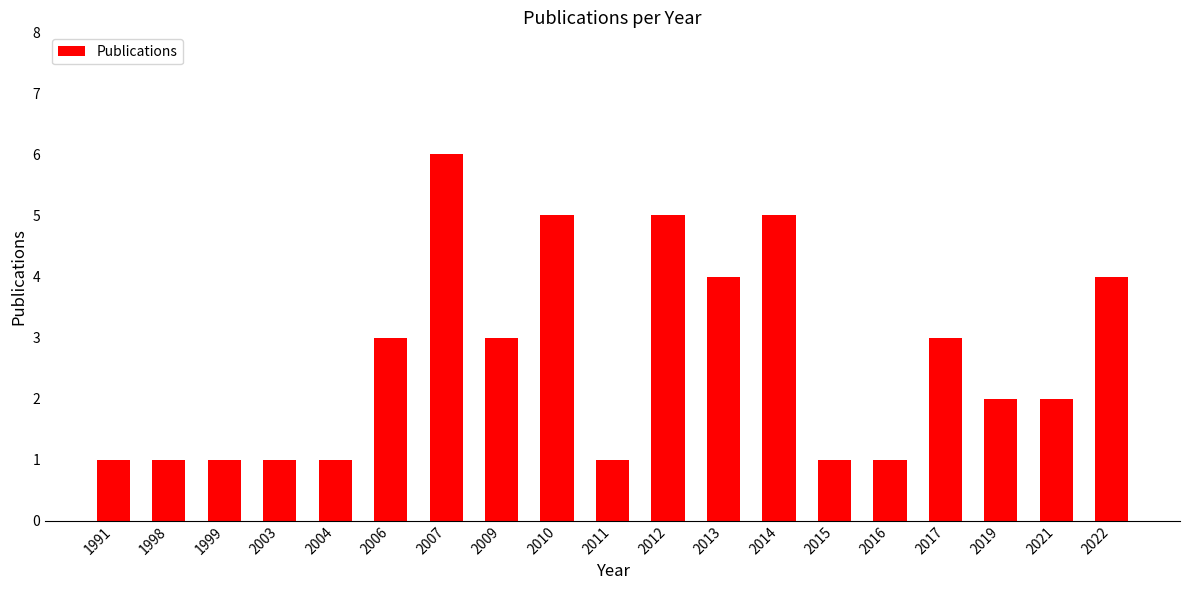

What is the change in value from 1999 to 2019?

+1